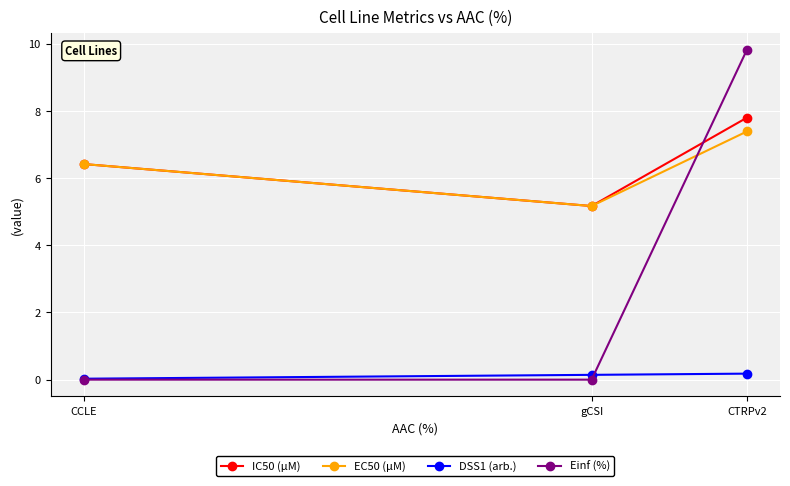

Where is EC50 (µM) nearest to the value 6?

CCLE